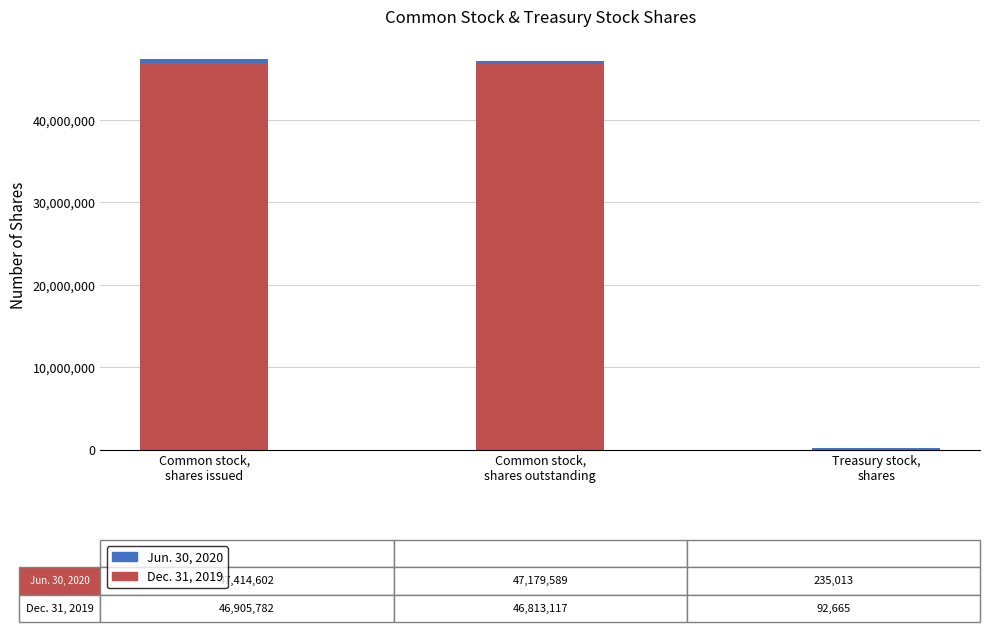

Count the number of categories in the chart.

3